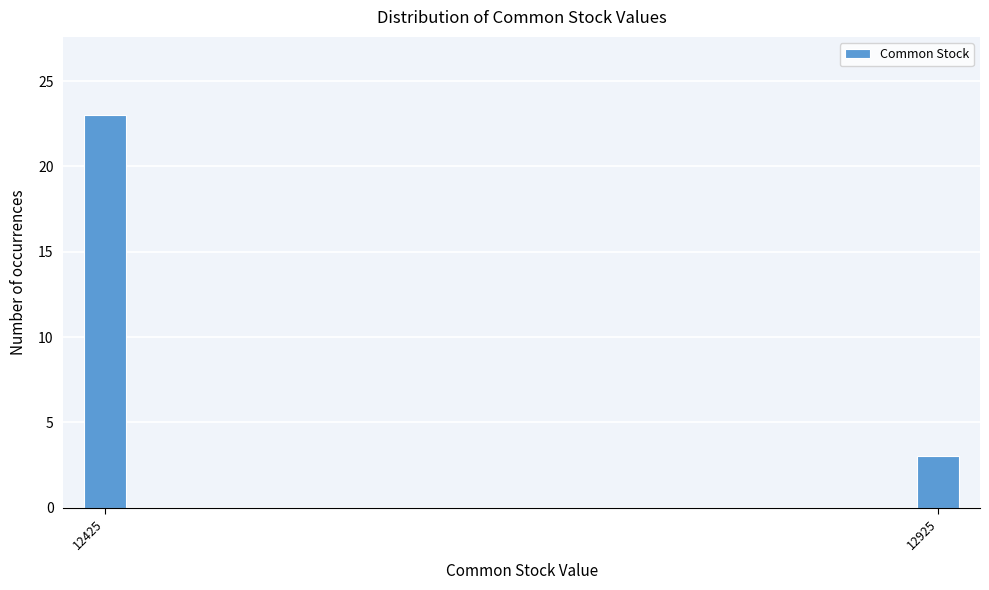

Reading left to right, extract all data points from this chart.

12425=23	12925=3